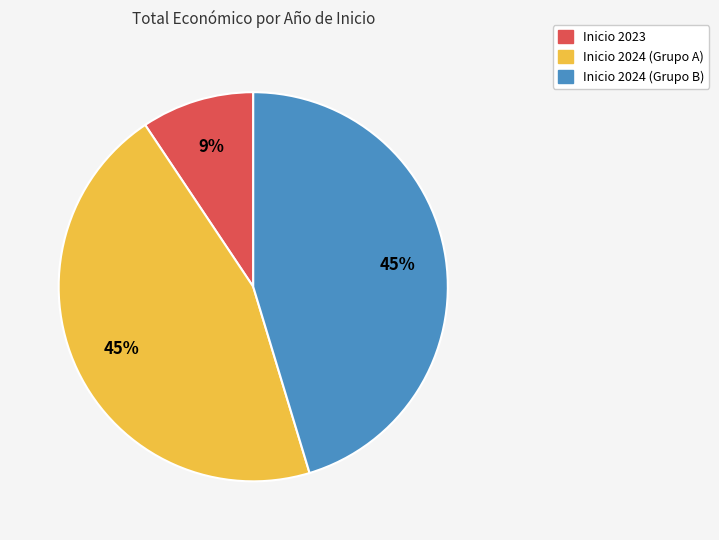

Is there a majority slice in this chart?

No